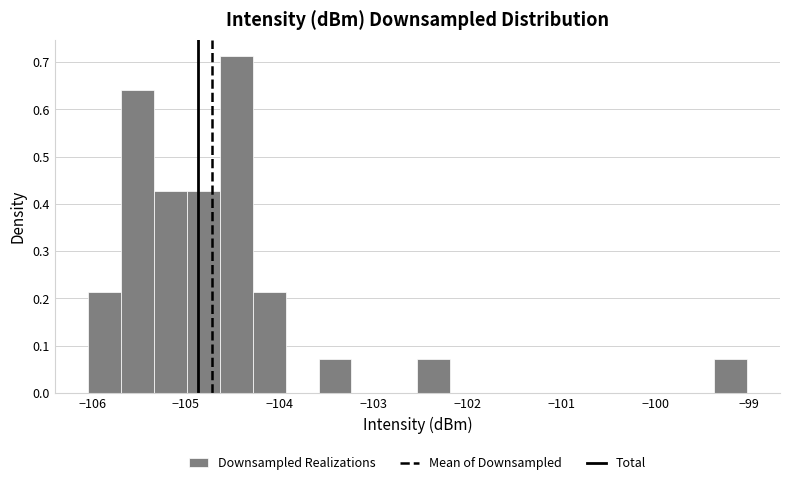

Read against the x-axis, roughly where is the centre of the tallest bar?

-104.5